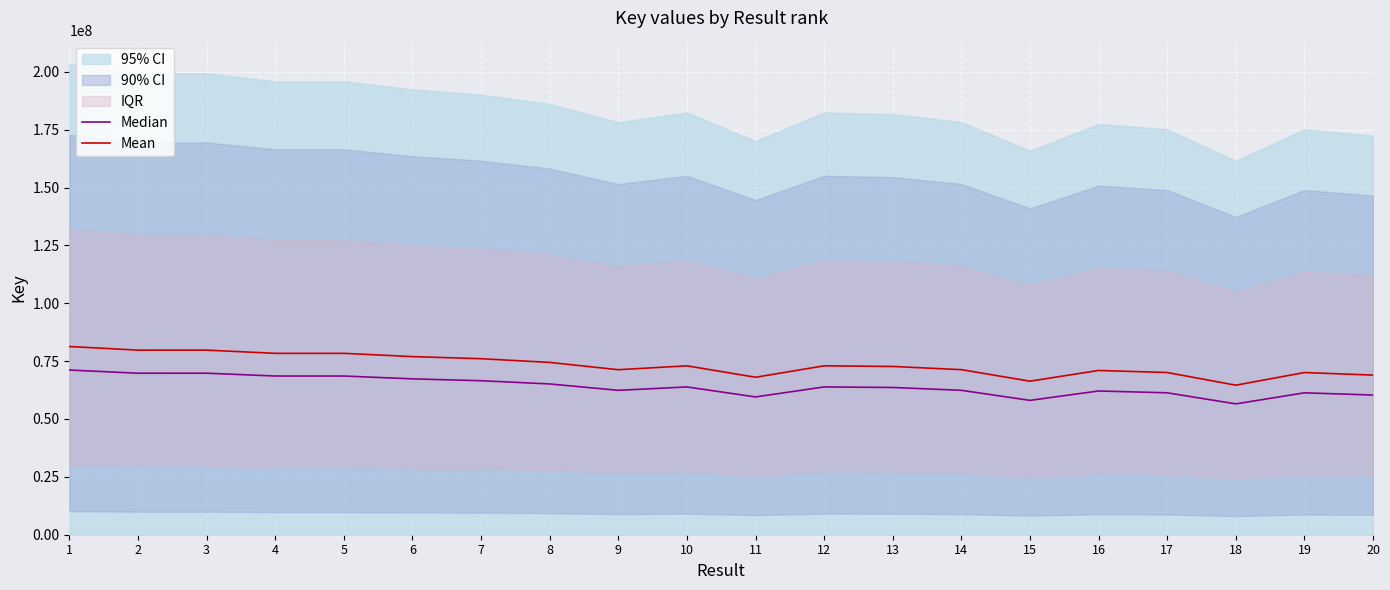

What is the value of the Mean point at the 10th from the left?

72973196.0